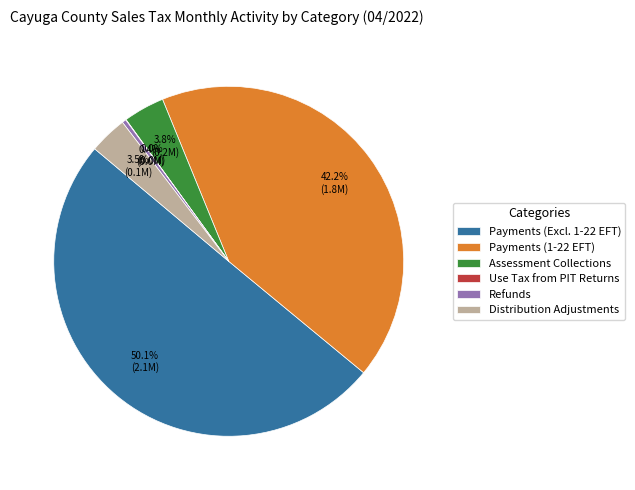

Which has a higher value, Payments (1-22 EFT) or Refunds?

Payments (1-22 EFT)